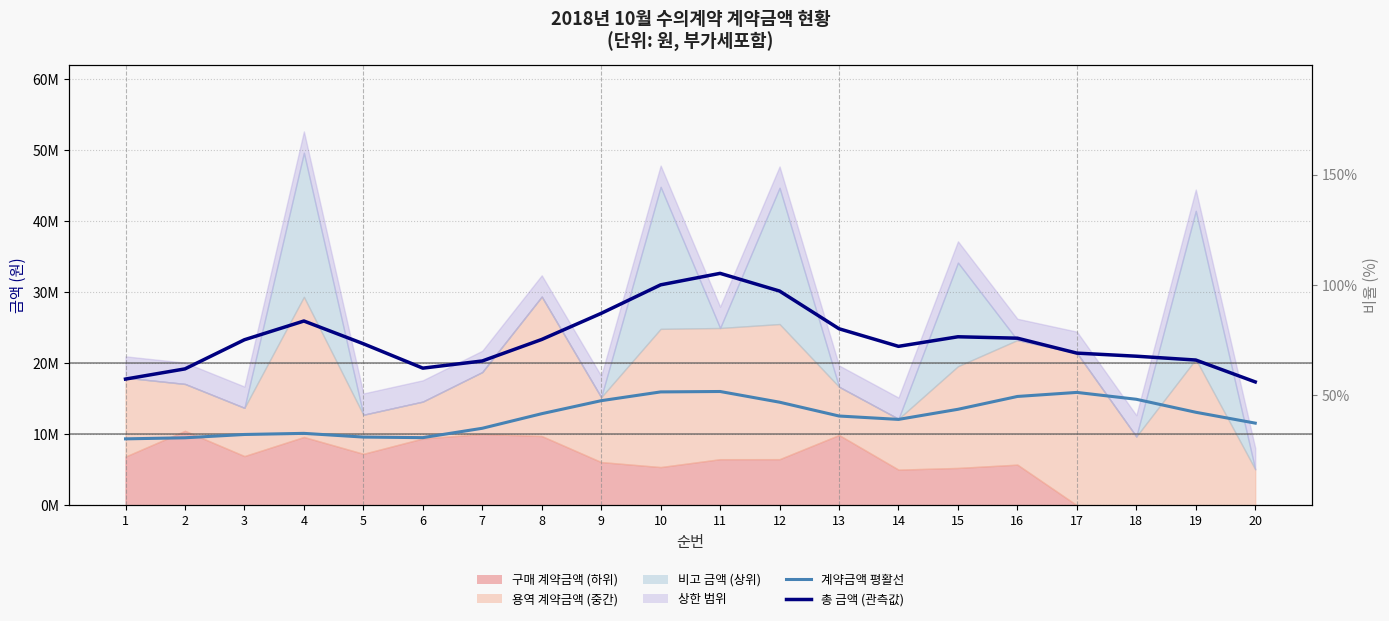

In 계약금액 평활선 (중앙값), how many points are lower than both neighbors (excluding endpoints)?

2